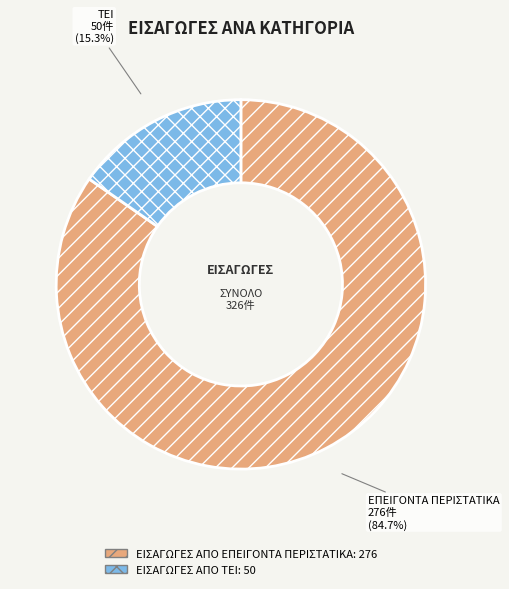

What percentage do ΕΙΣΑΓΩΓΕΣ ΑΠΟ ΤΕΙ and ΕΙΣΑΓΩΓΕΣ ΑΠΟ ΕΠΕΙΓΟΝΤΑ ΠΕΡΙΣΤΑΤΙΚΑ together represent?

100.0%